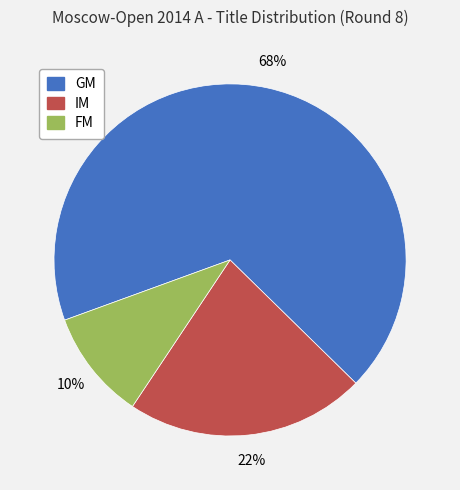

Which slice is the largest?

GM